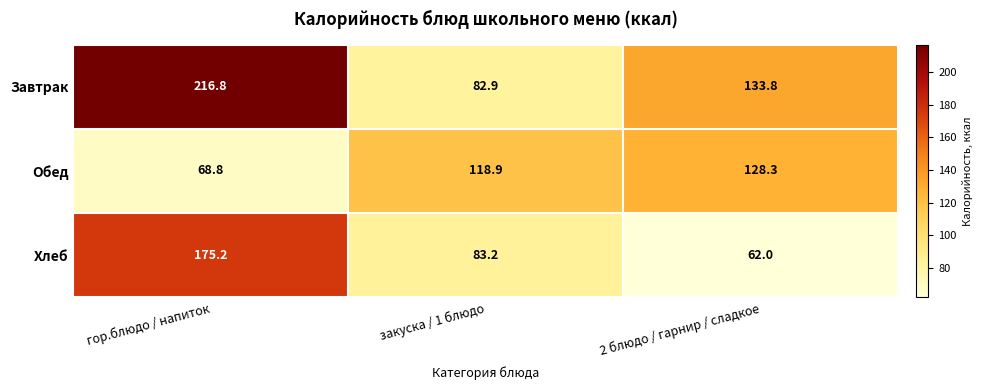

Which label corresponds to the smallest value in the chart?

2 блюдо / гарнир / сладкое